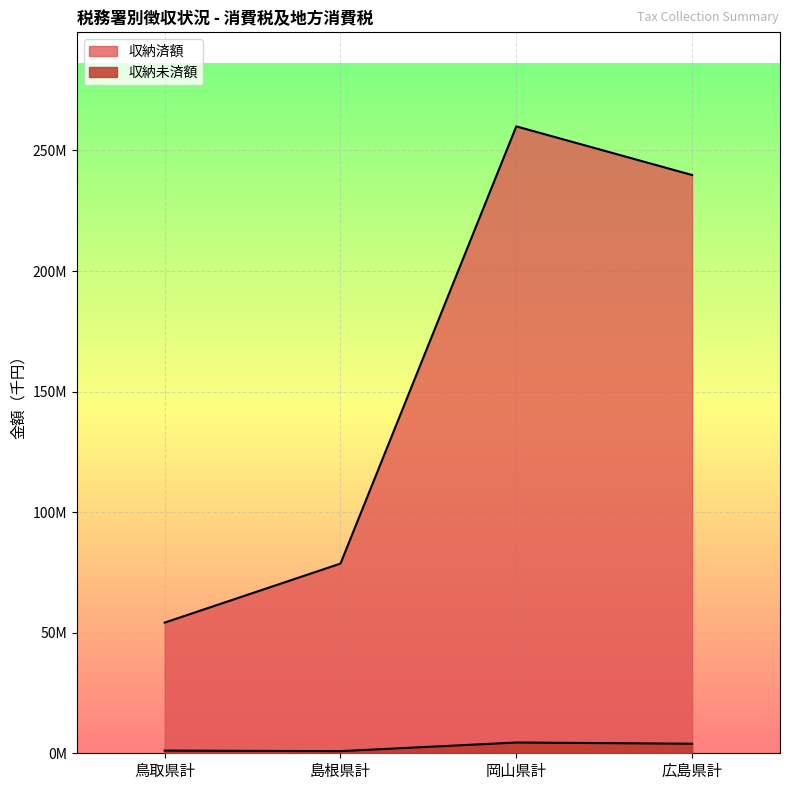

True or false: 収納未済額 has a value of 281503 at 鳥取県計.

False